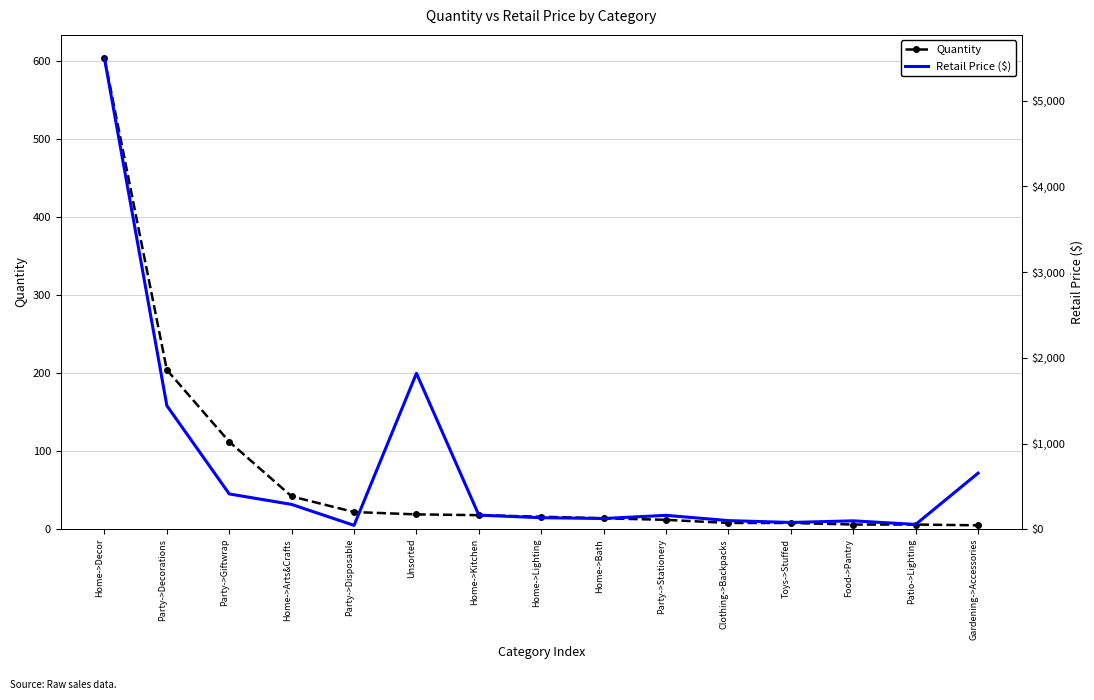

Which category has the lowest value across all series?

Gardening->Accessories